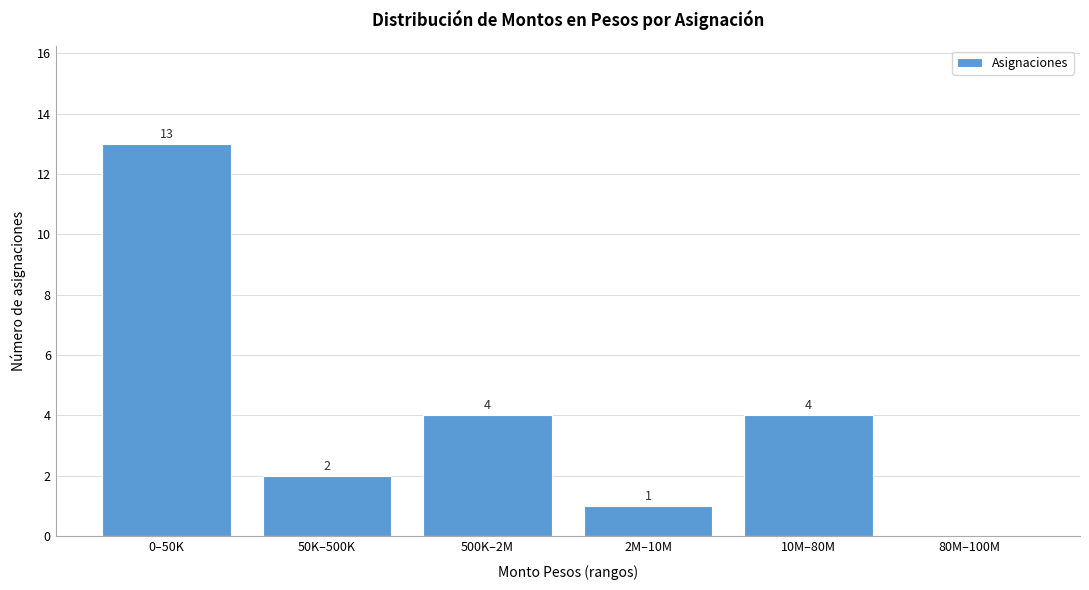

Reading right to left, list all the values displayed in this chart.

80M–100M=0	10M–80M=4	2M–10M=1	500K–2M=4	50K–500K=2	0–50K=13